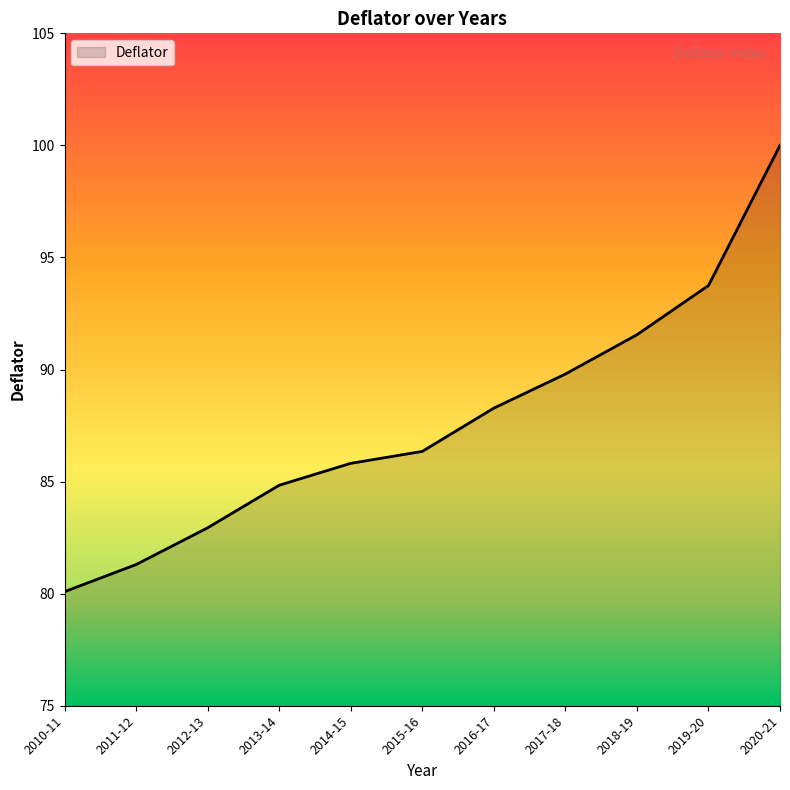

Between 2011-12 and 2013-14, which is larger?

2013-14